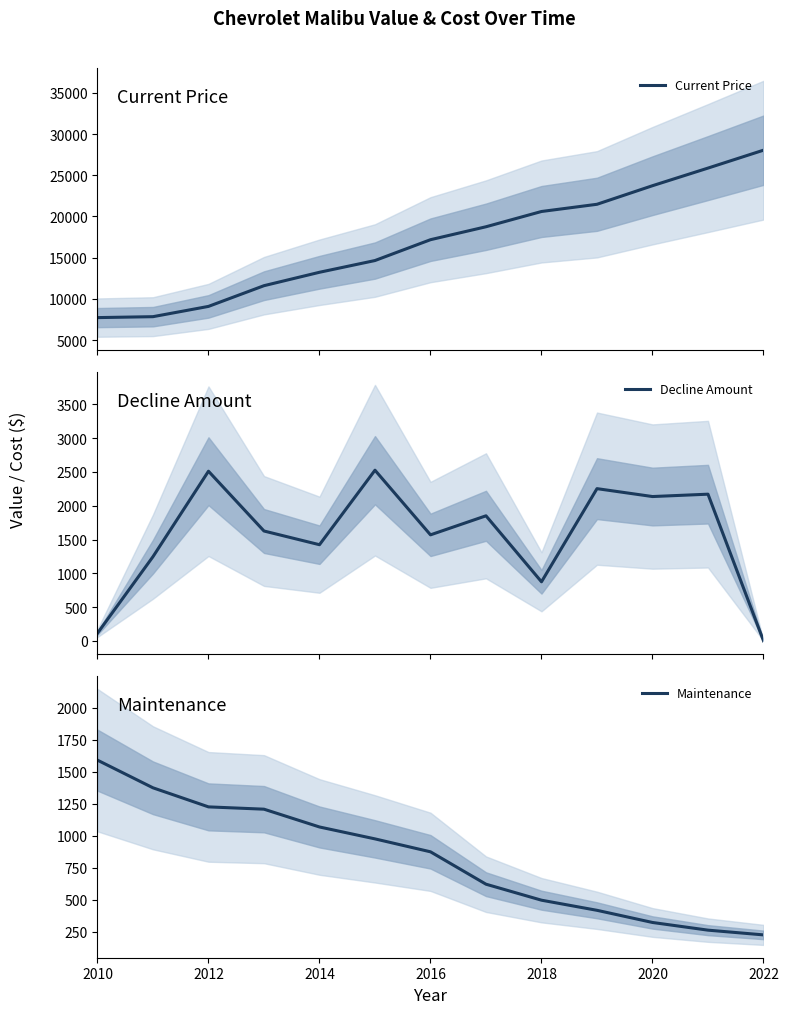

At how many categories does at least one series exceed 1524?

13